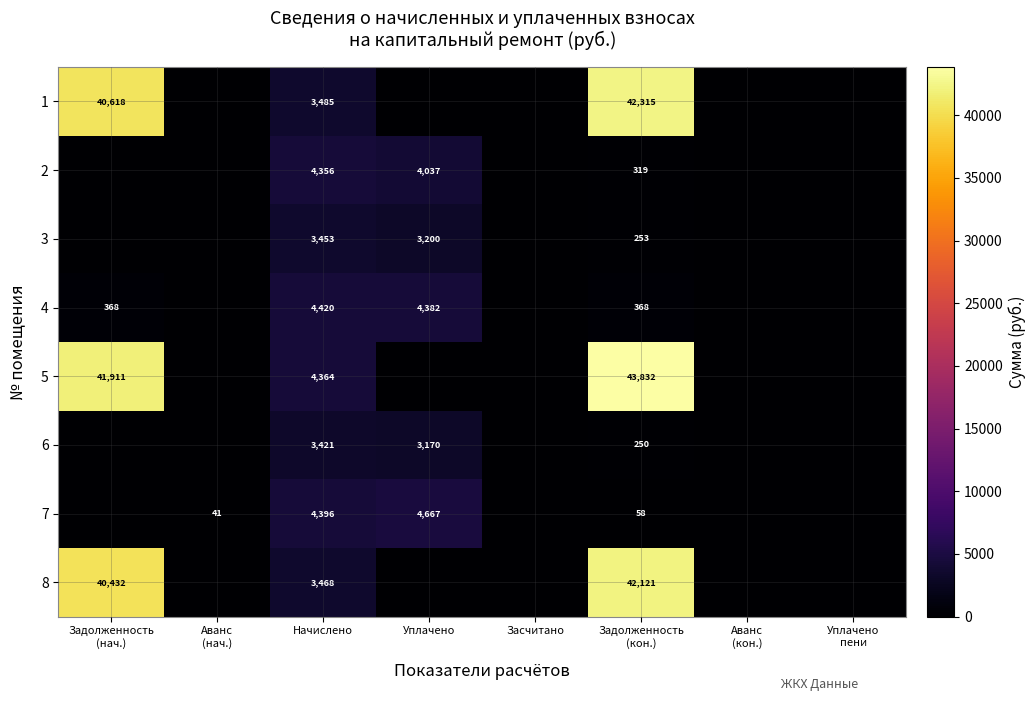

Is it true that 8 equals 951.3 at Начислено?

False